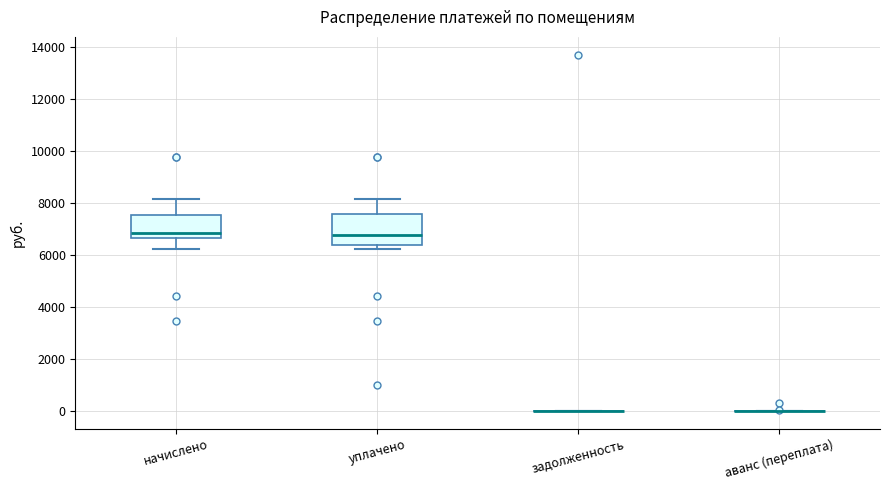

Reading left to right, read every box against the y-axis: the position of its median line, the range the box covers, and the ends of its whiskers. The values are not printed on the chart, so give them approximately, as read against the axis.

начислено: median 6800, box 6600 to 7600, whiskers 6200 to 8200
уплачено: median 6800, box 6400 to 7600, whiskers 6200 to 8200
задолженность: box collapsed to a line at 0, whiskers 0 to 0
аванс (переплата): box collapsed to a line at 0, whiskers 0 to 0